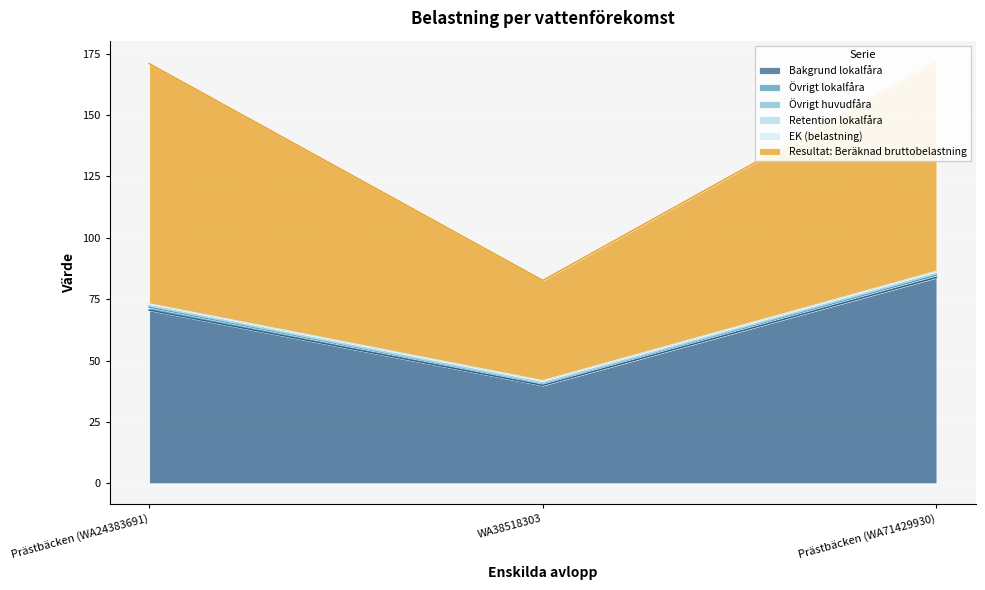

What is the label of the 2nd point from the left?

WA38518303